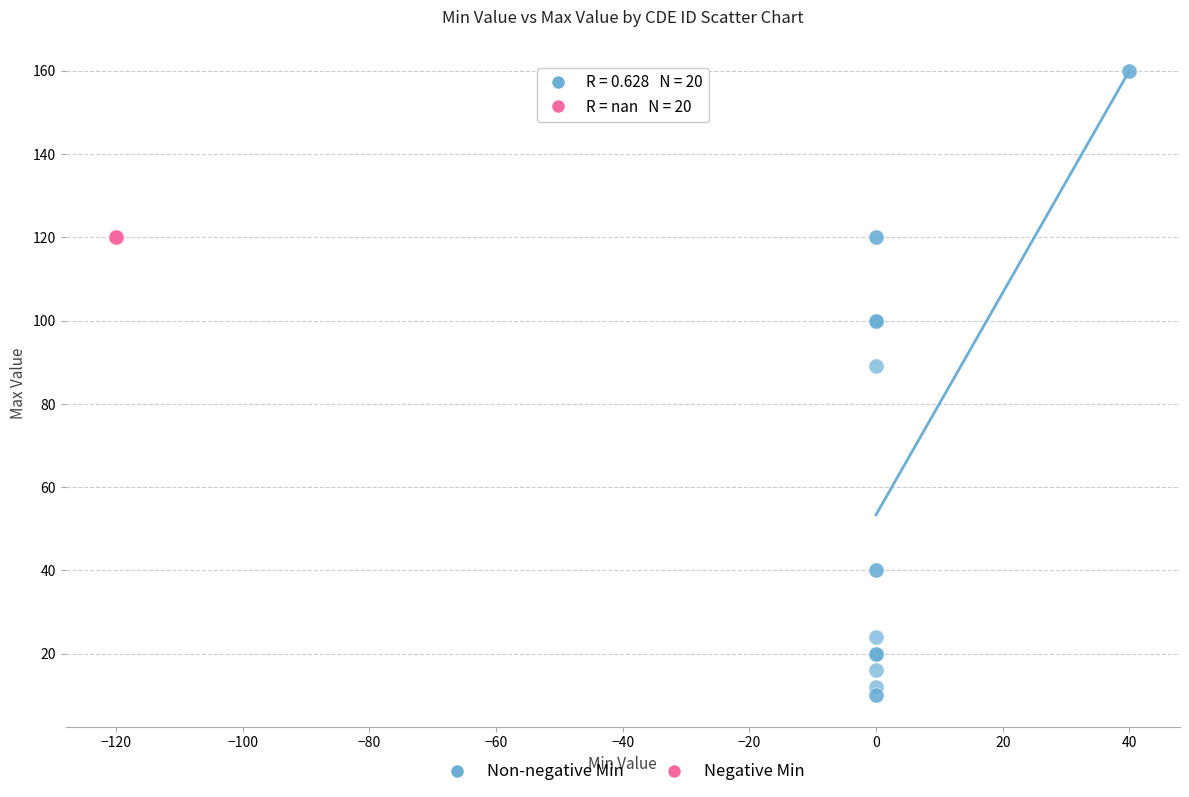

Which series contains the lowest Y value?

Non-negative Min